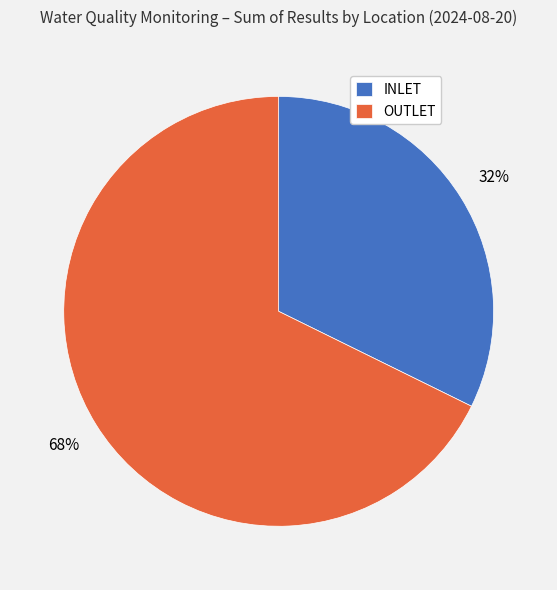

What percentage is the OUTLET slice, to the nearest percent?

68%